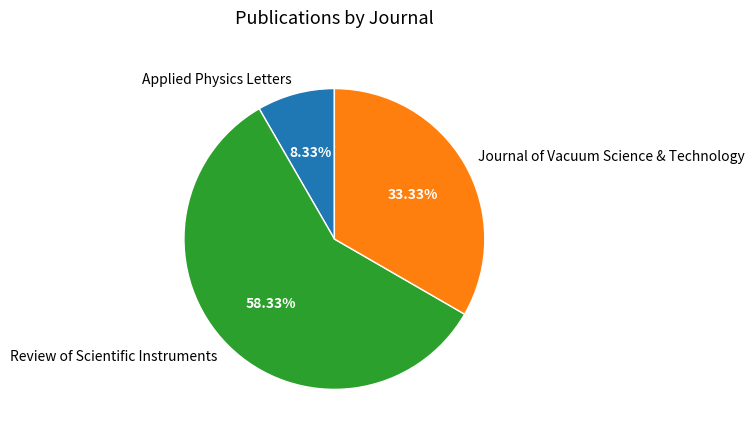

Which category has the smallest portion of the pie?

Applied Physics Letters